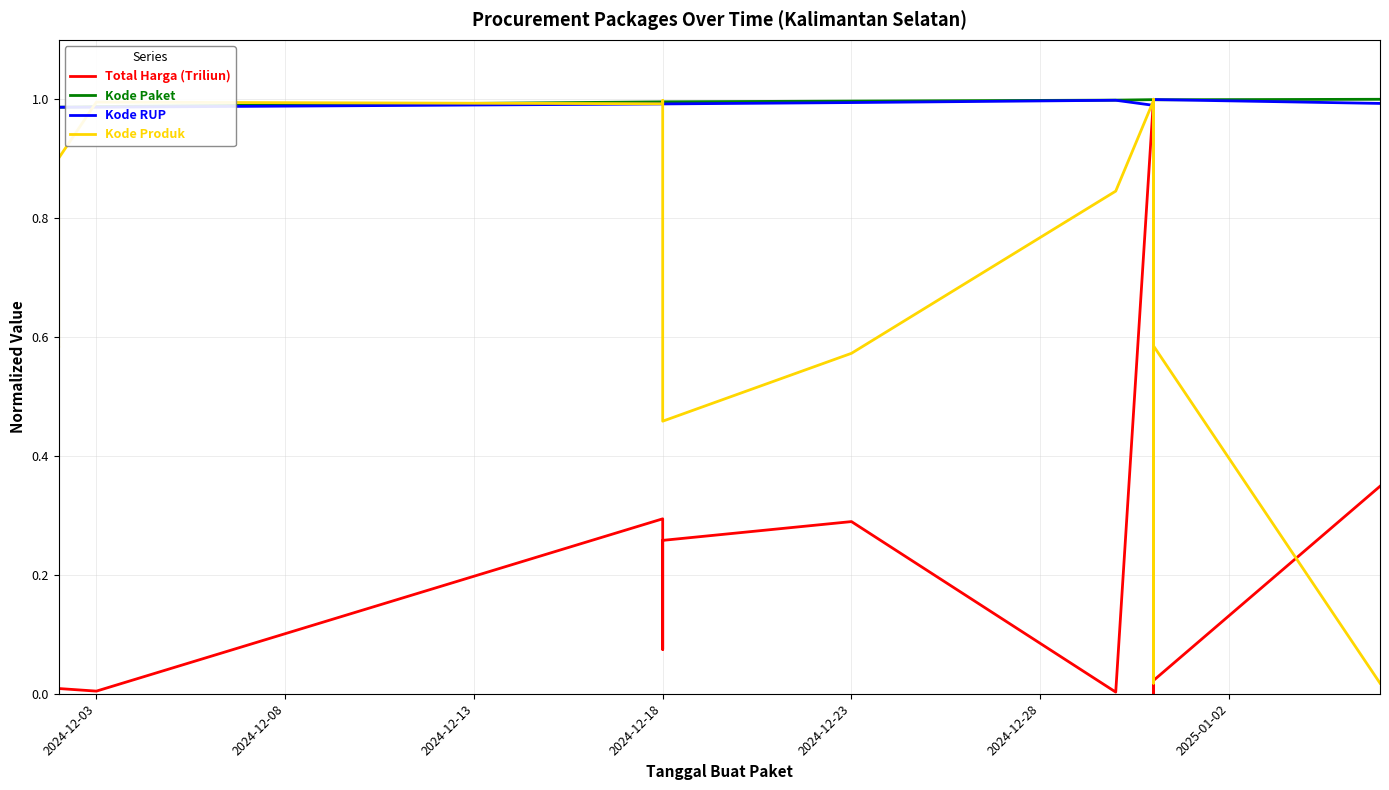

What is the difference between the maximum and minimum values in the Total Harga (Triliun) series?

1.0